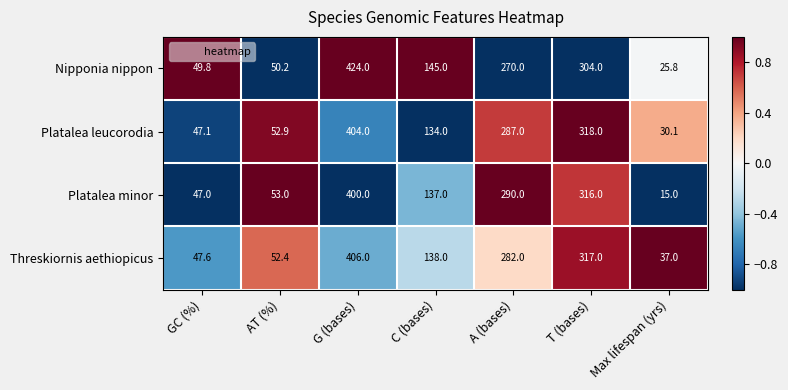

True or false: Platalea leucorodia has a value of 29.1 at GC (%).

False